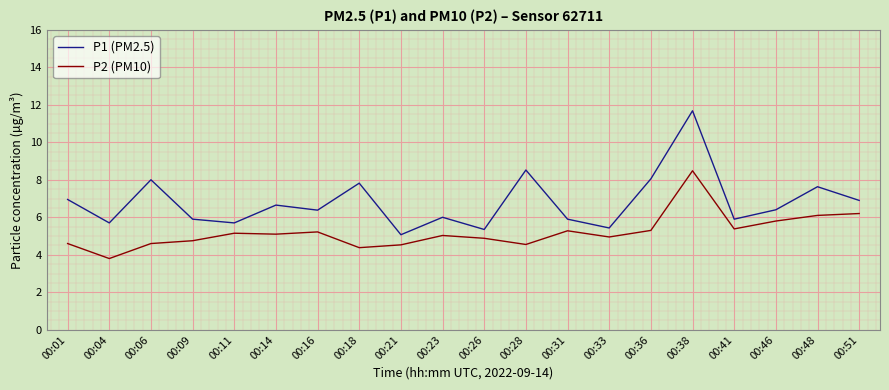

Which category has the highest value in the P2 (PM10) series?

00:38